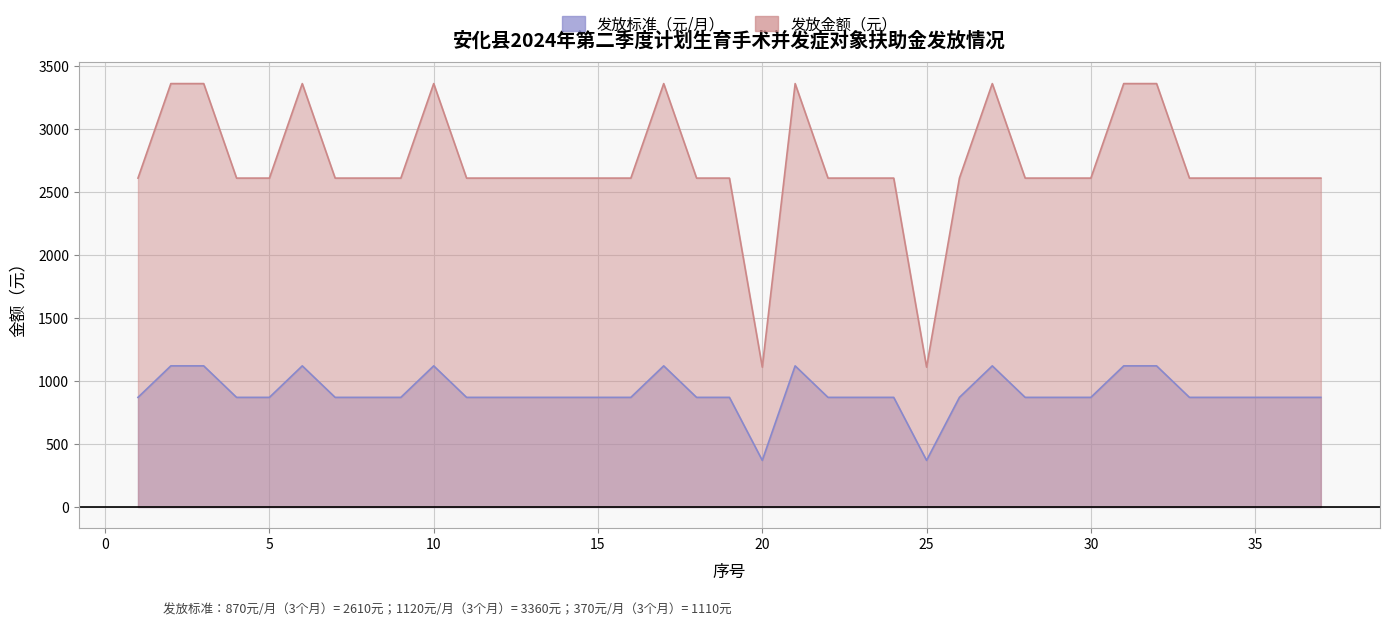

What is the value of the 发放金额（元） point at the 5th from the left?

2610